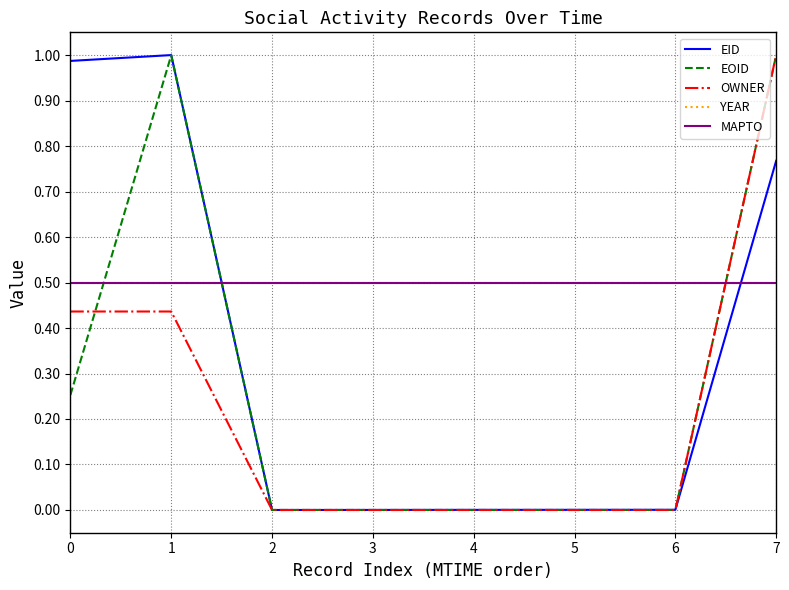

Does the chart have visible grid lines?

Yes